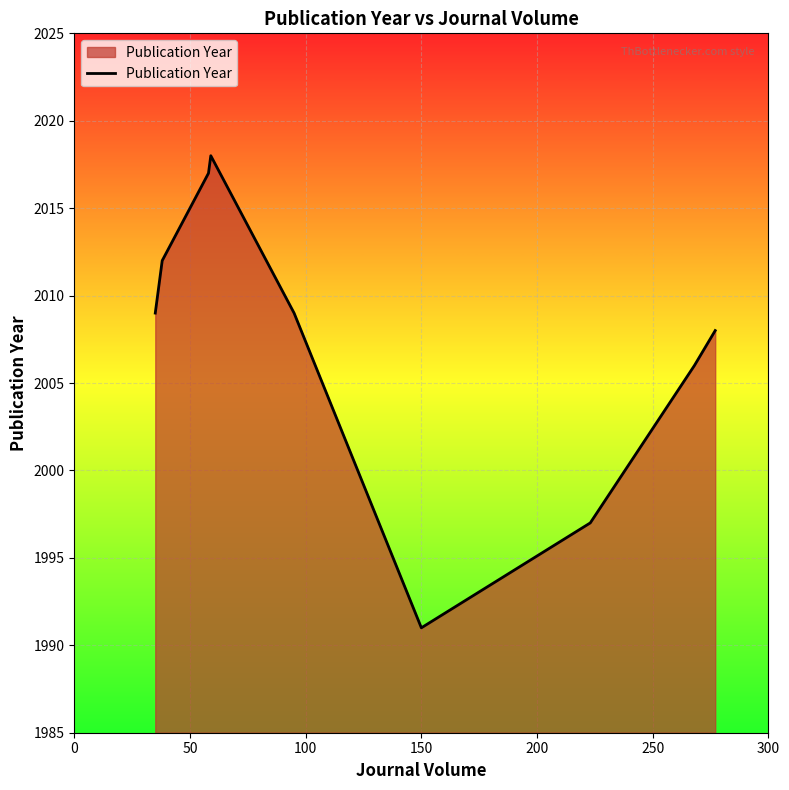

True or false: there are more than 1 points higher than both neighbors.

False